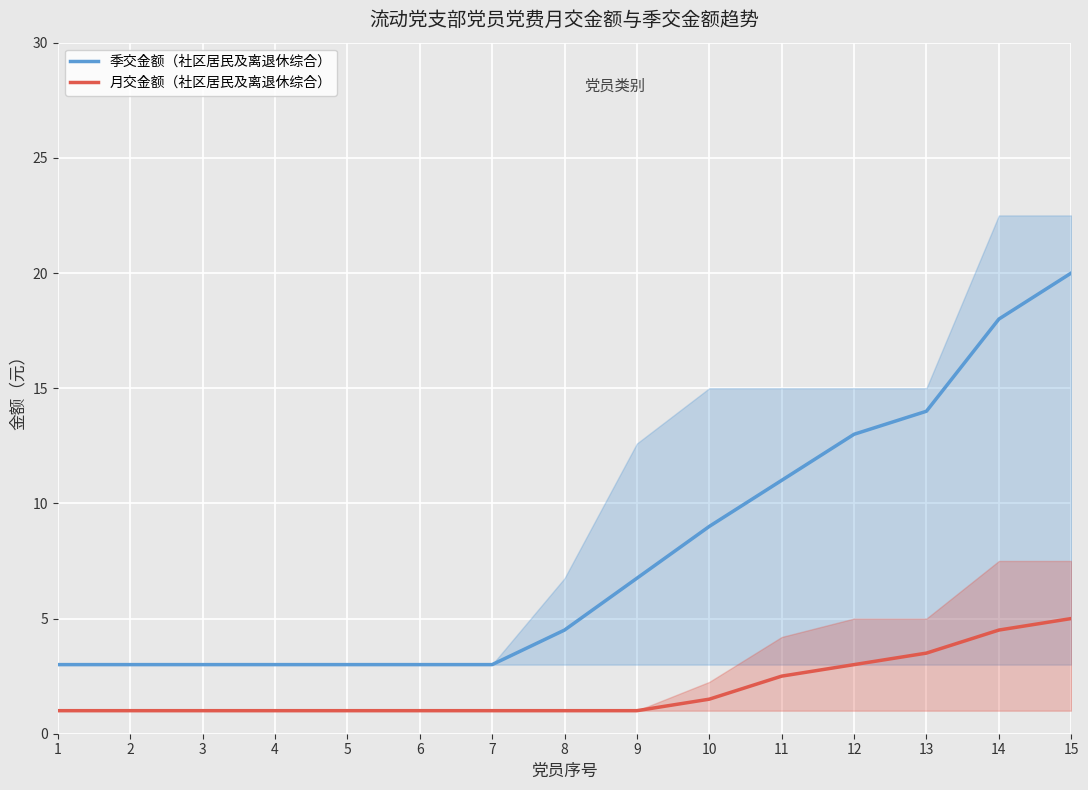

Is it true that 季交金额（社区居民及离退休综合） equals 3.0 at 2?

True